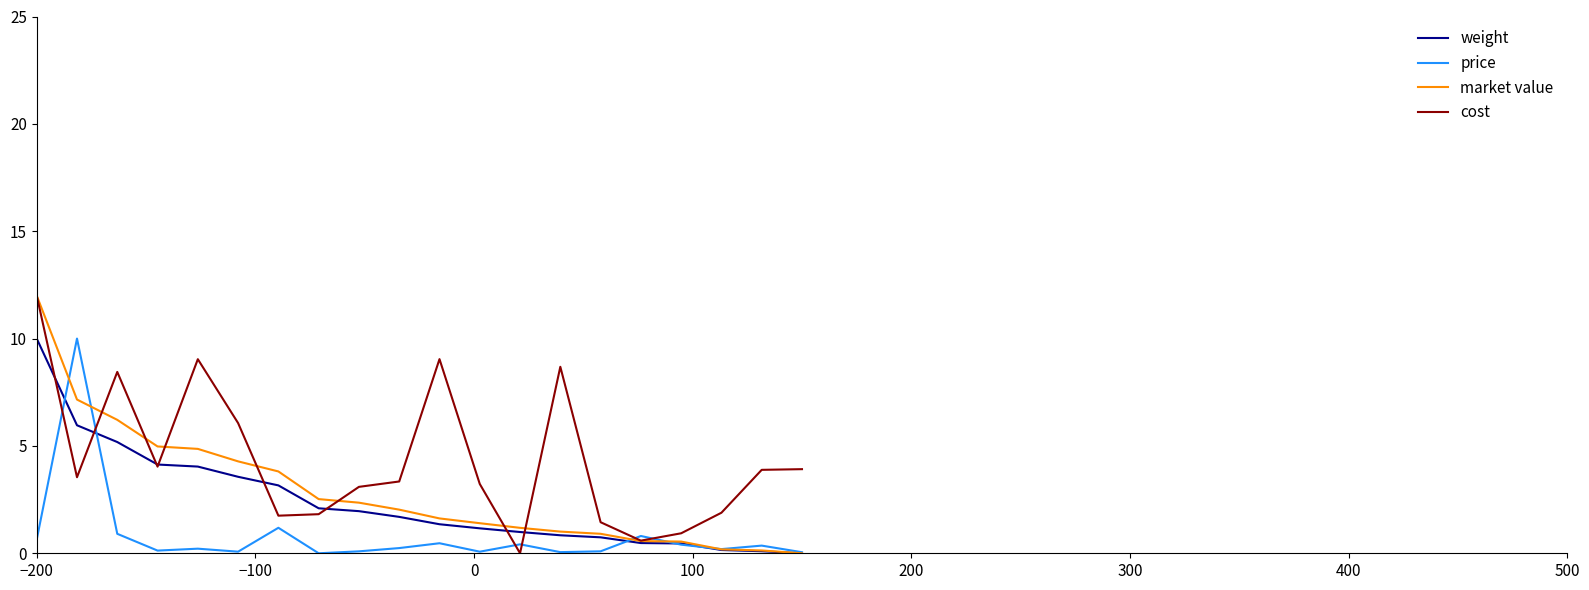

Which series has the largest total across all categories?

cost